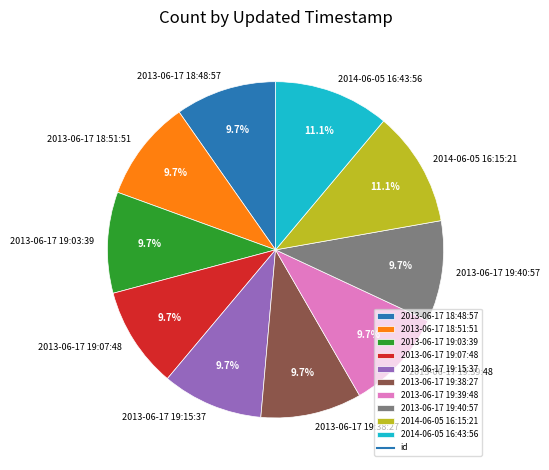

Is 2014-06-05 16:15:21 the majority of the pie?

No